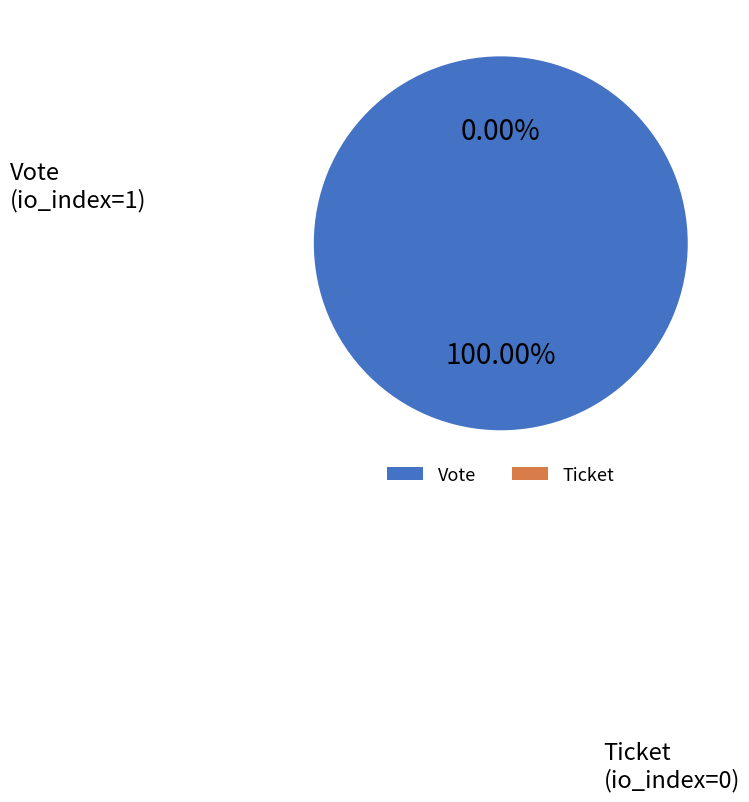

Is there any slice that represents more than half of the pie?

Yes